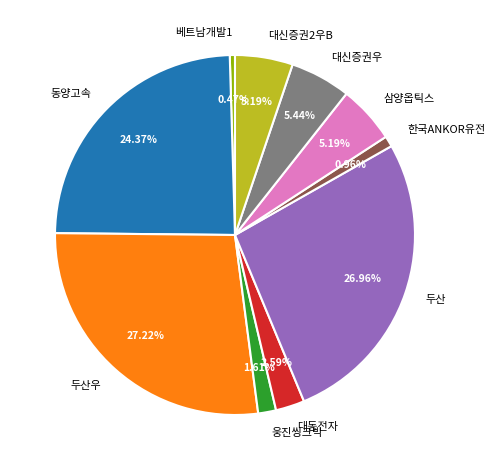

Combined, do 베트남개발1 and 대신증권2우B account for over 50%?

No